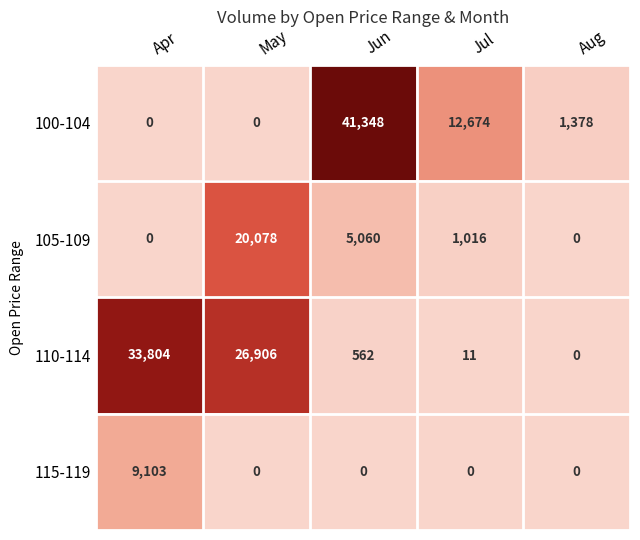

Which category has the highest value across all series?

Jun